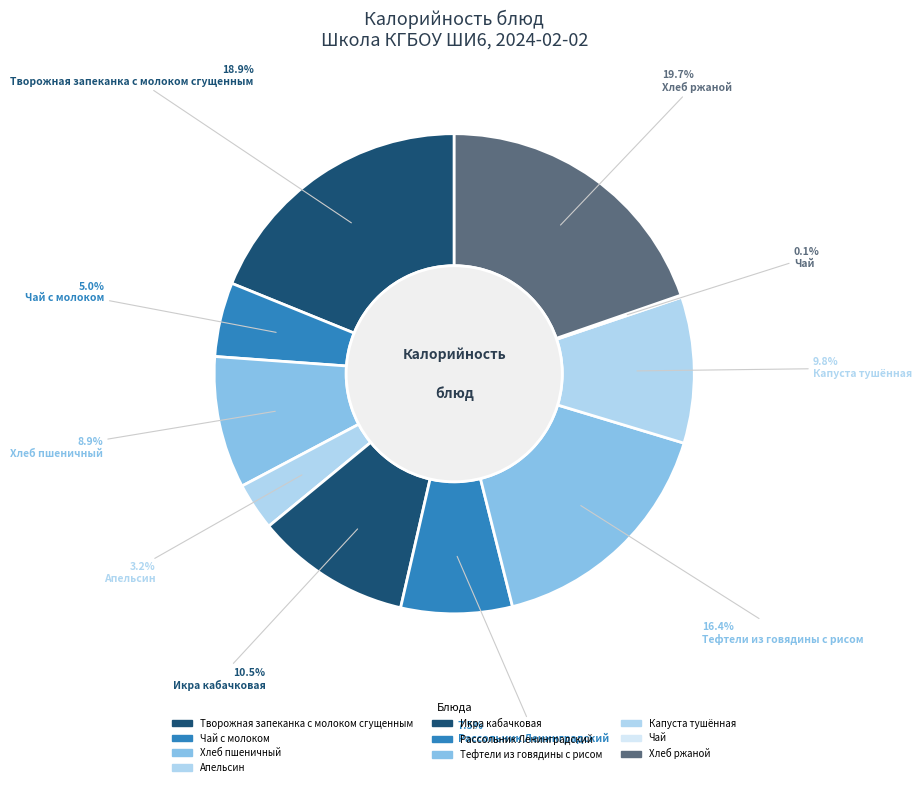

Count the number of slices in the pie.

10